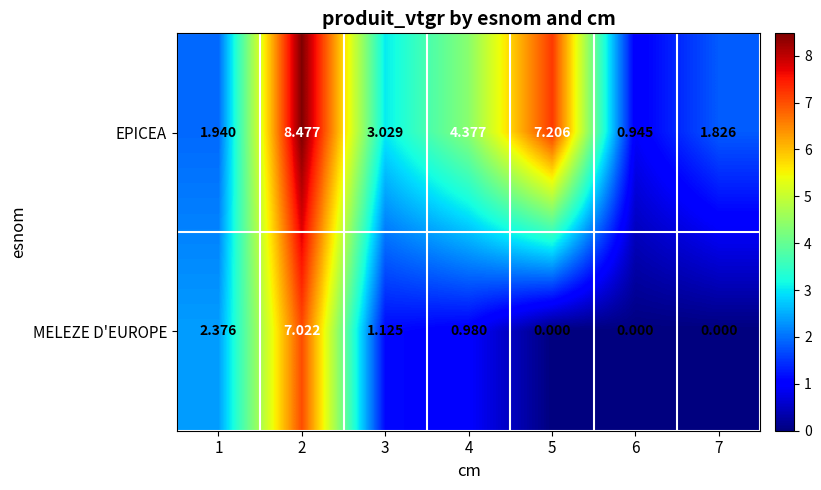

Is the value of MELEZE D'EUROPE at 4 greater than the value of EPICEA at 5?

No